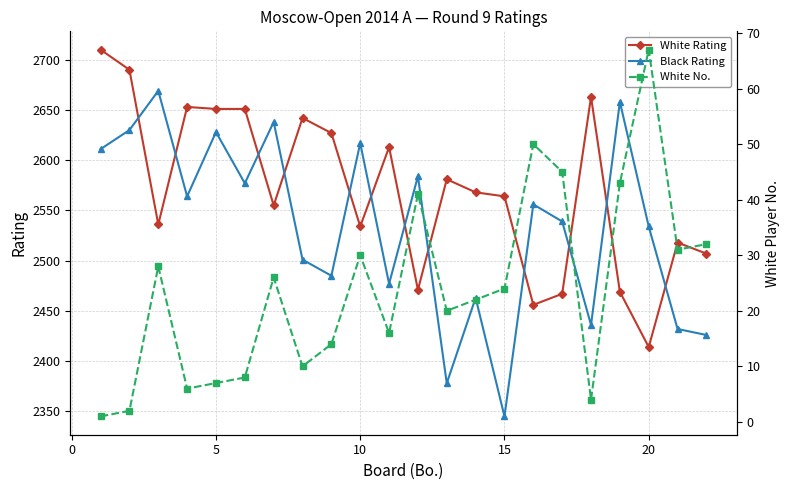

How many lines are shown in the chart?

3